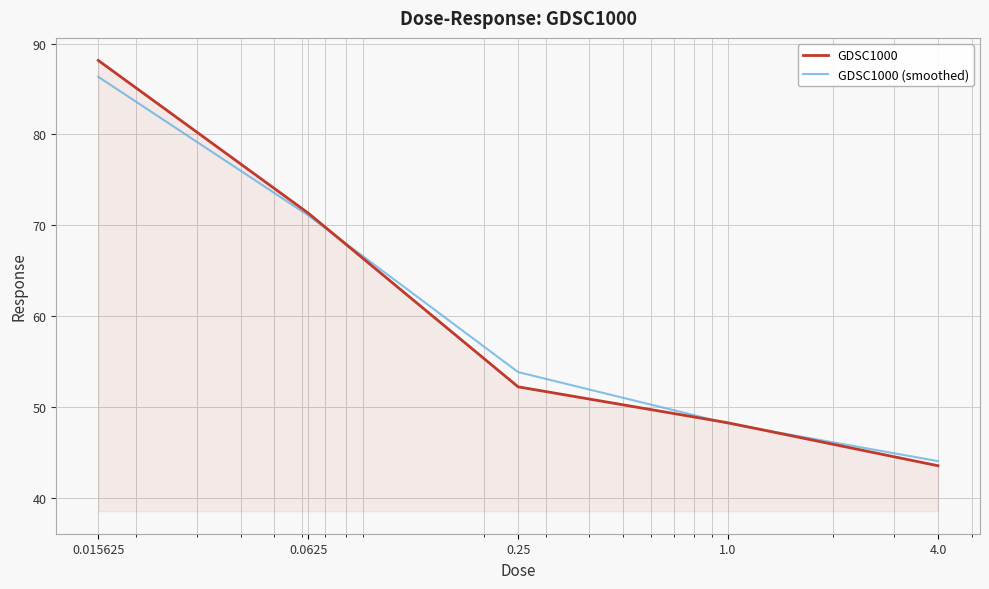

Which series has the widest spread of values?

GDSC1000